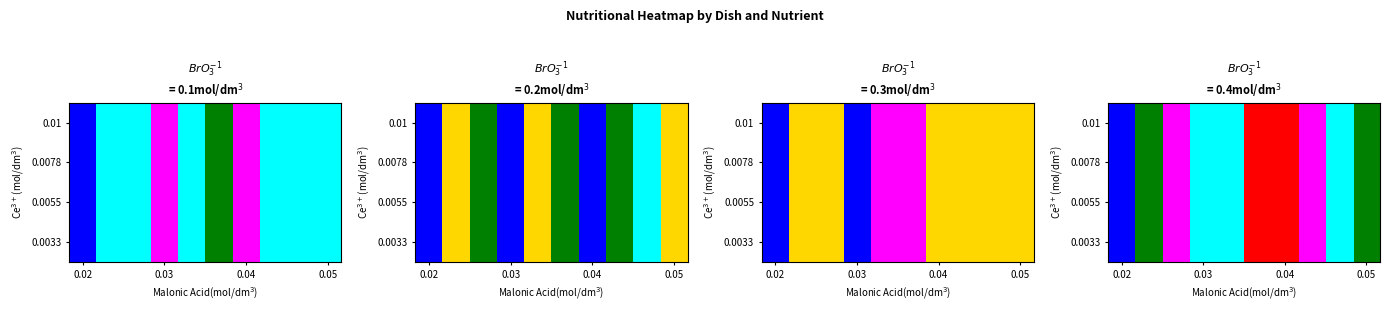

At which category is the sum across all series the highest?

0.02